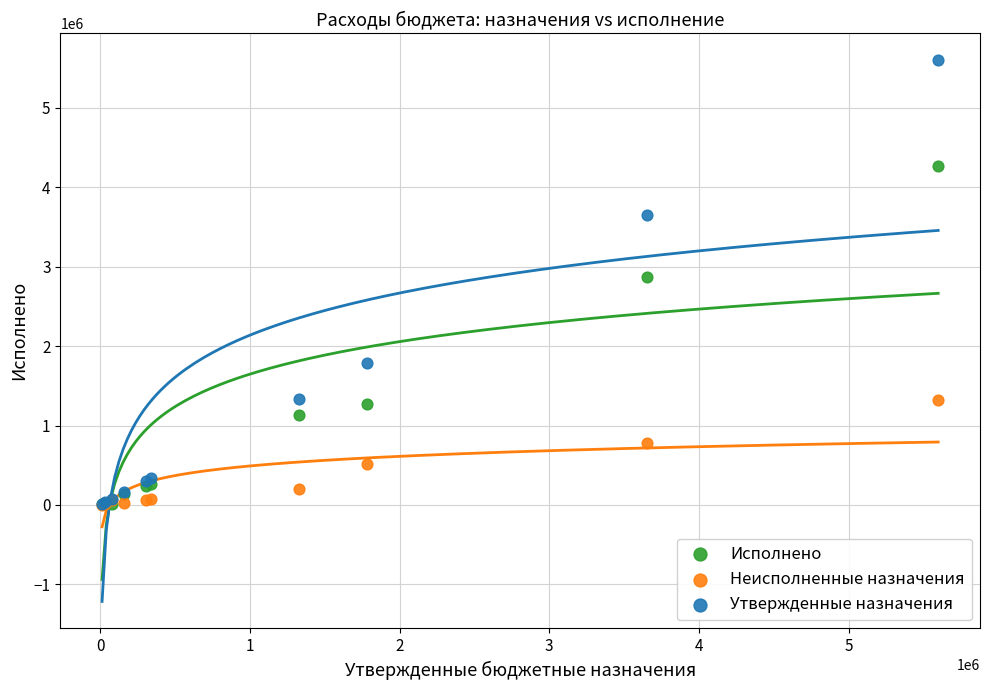

In the Исполнено series, what Y value is closest to 2142062?

2869920.2